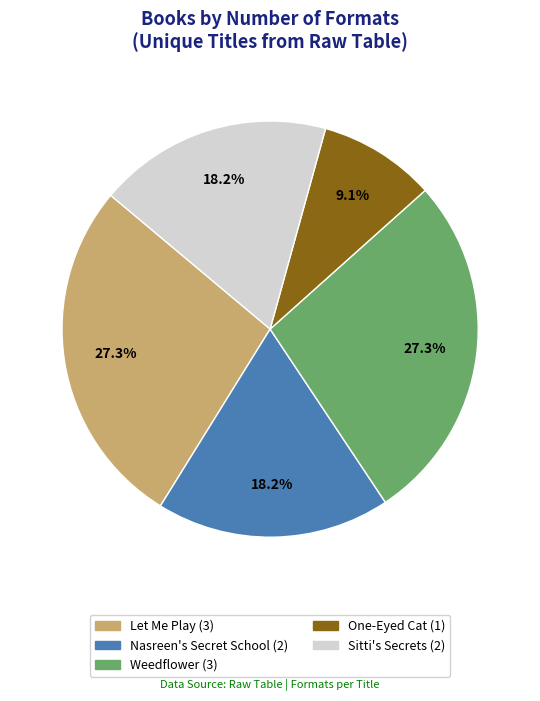

Is the sum of Sitti's Secrets and Let Me Play greater than half?

No